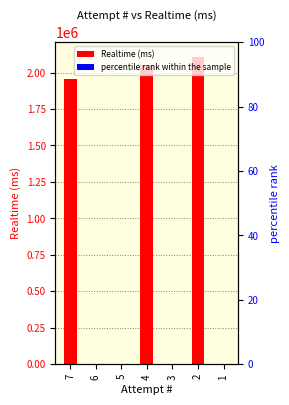

How many values in the percentile rank within the sample series exceed 0?

3